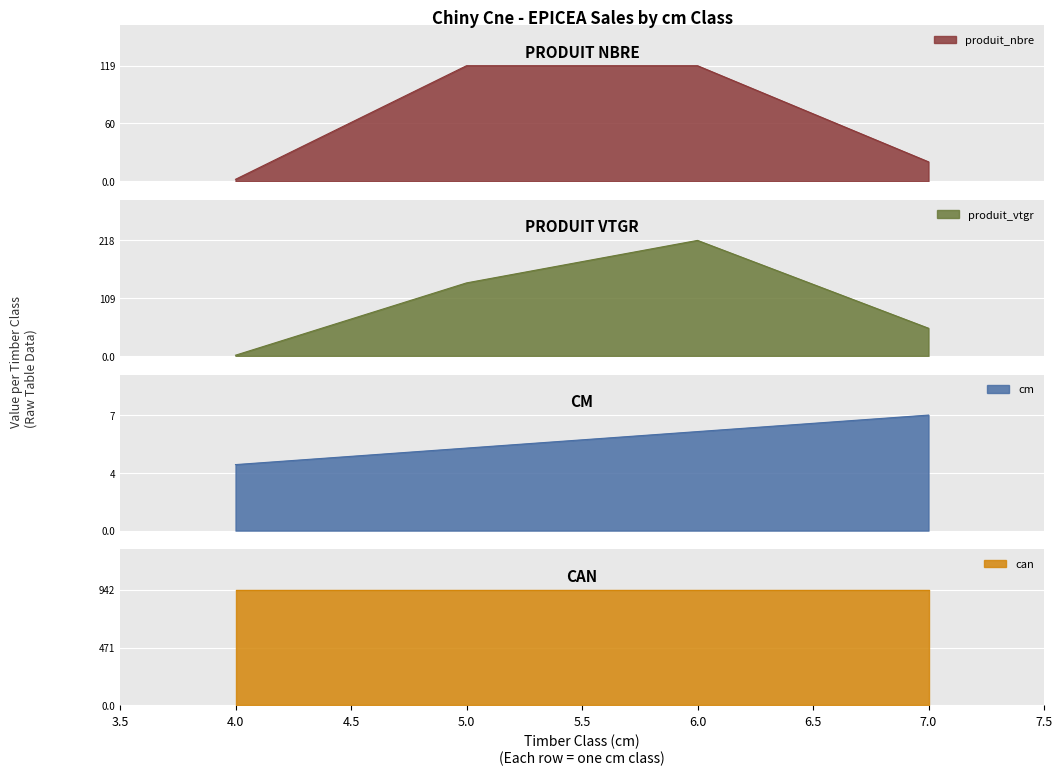

At which label is produit_nbre closest to 60?

7